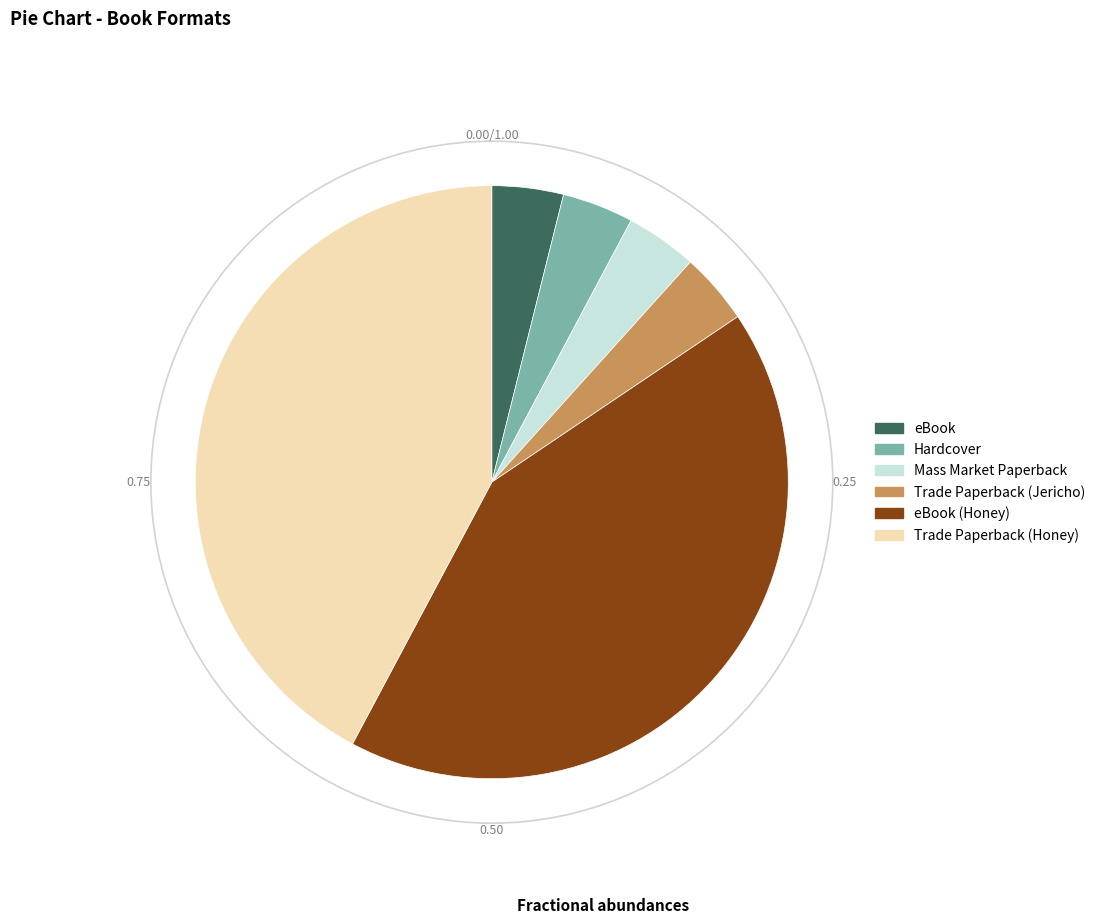

Between Mass Market Paperback and eBook (Honey), which is larger?

eBook (Honey)